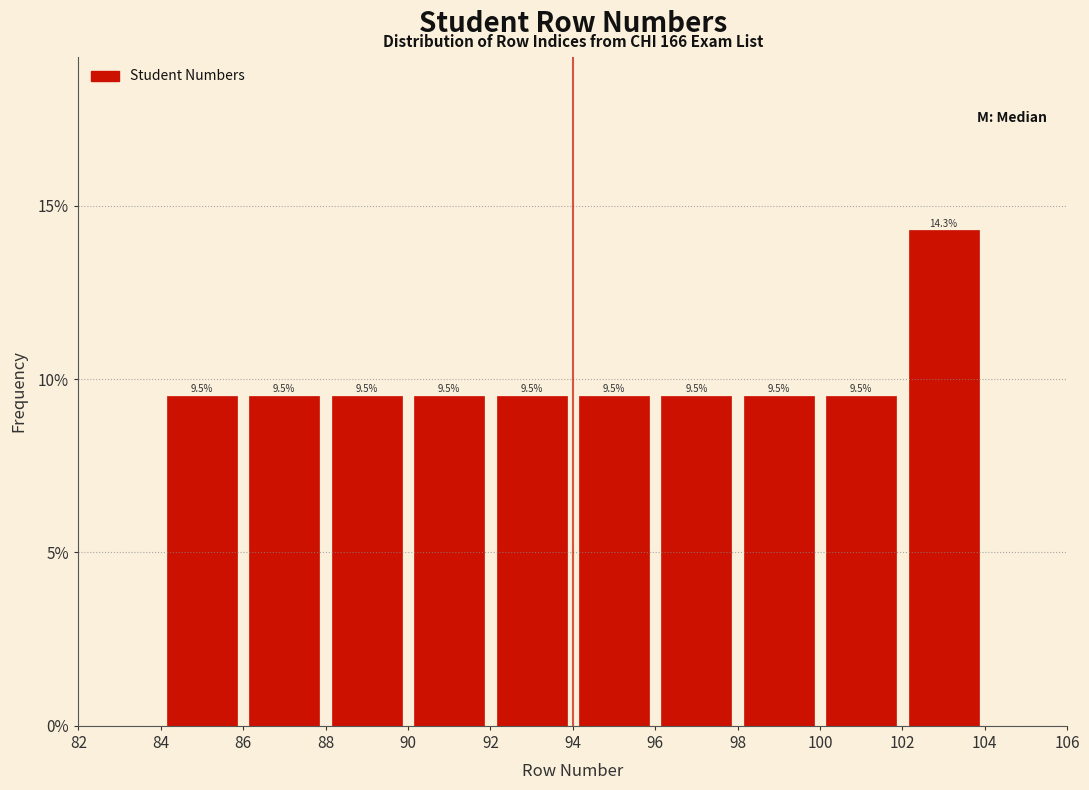

Over which range of the x-axis is the bar tallest?

102 to 104